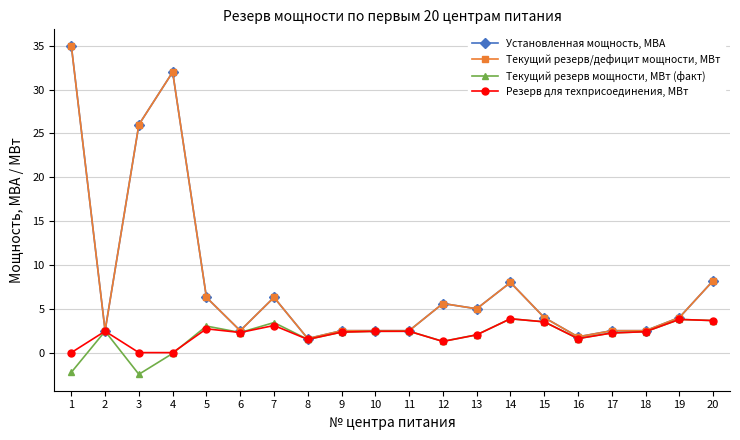

Which category has the lowest value across all series?

3